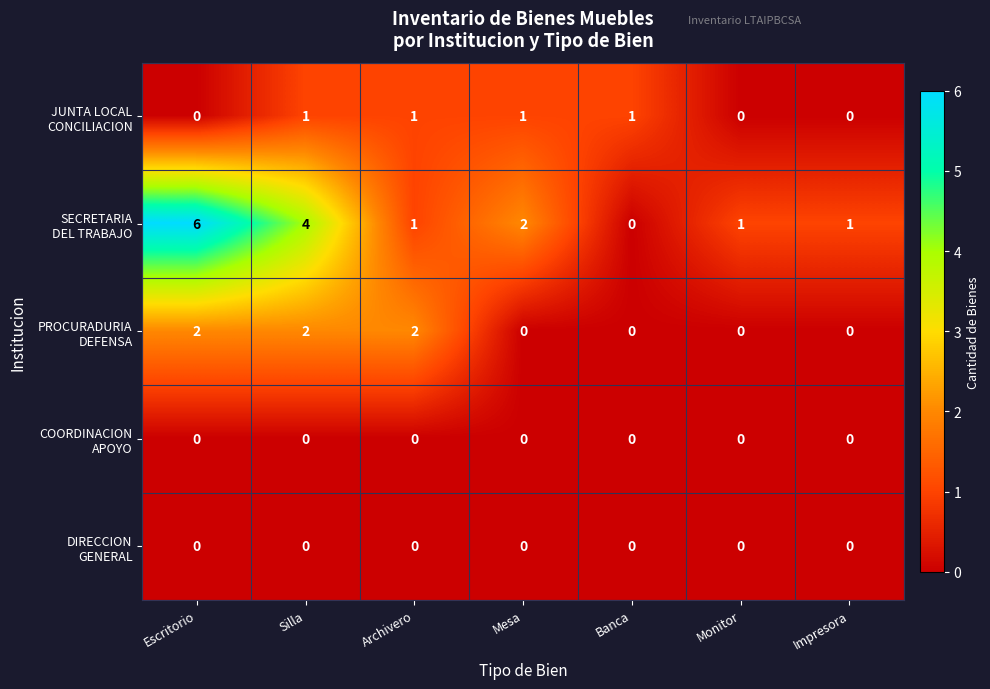

At which category does the chart reach its peak across all series?

Escritorio